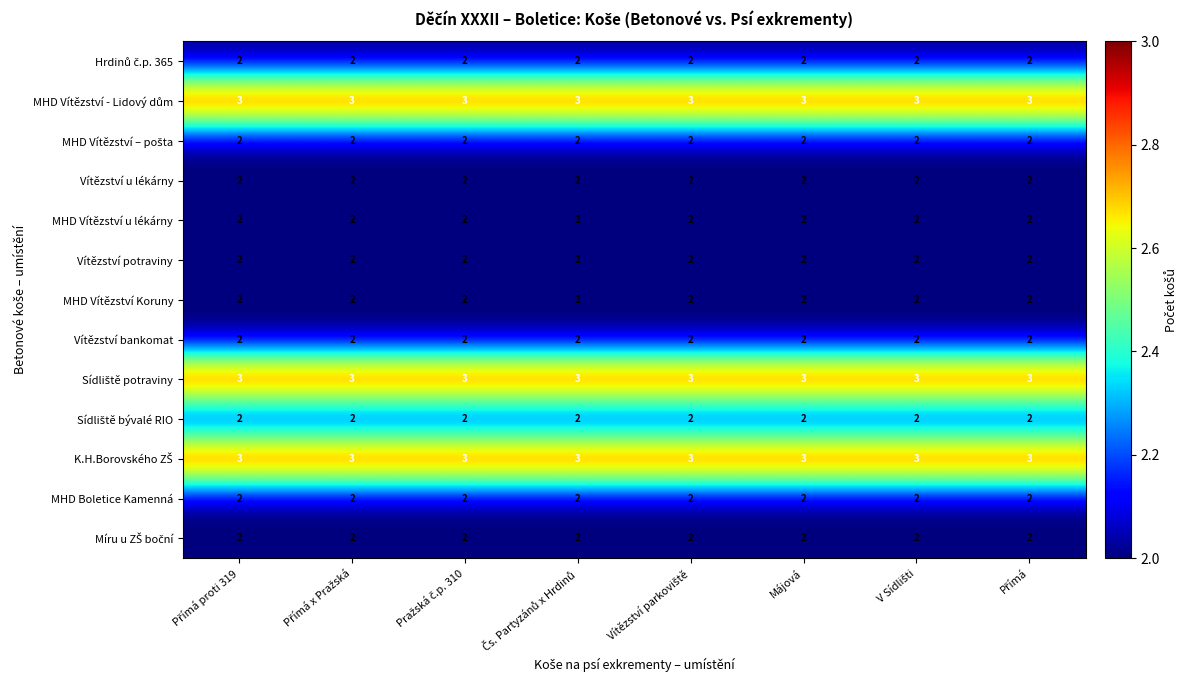

What is the total value across all series at Májová?

29